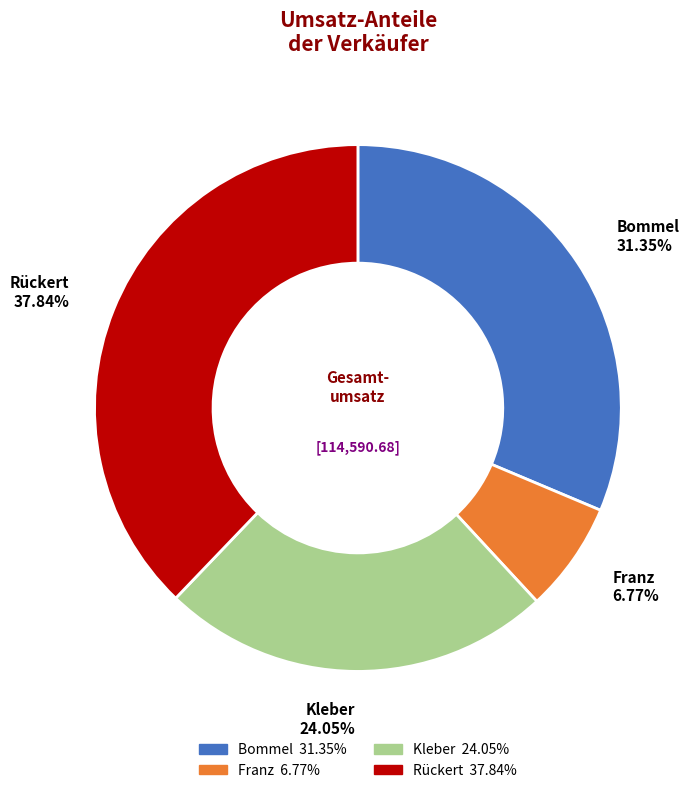

Approximately how many times larger is the value at Rückert compared to Franz?

5.6